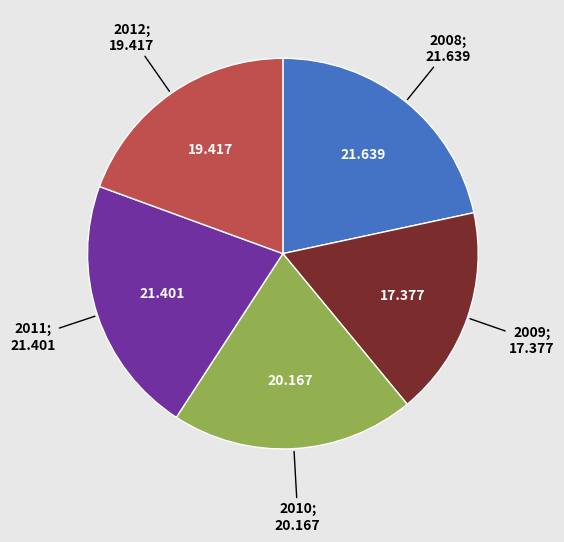

Is there any slice that represents more than half of the pie?

No